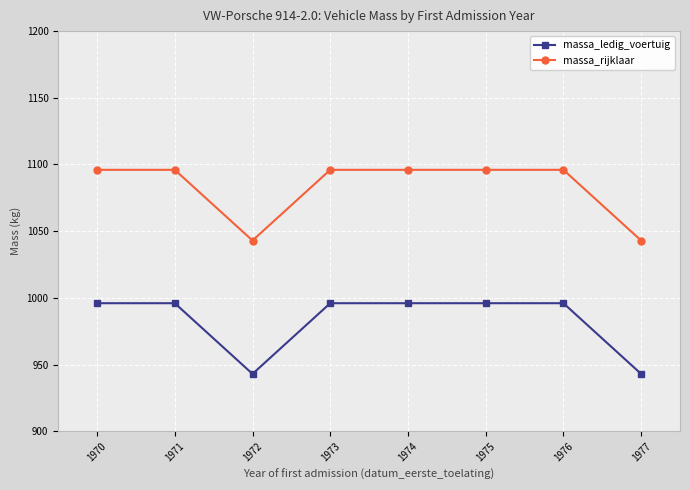

At 1977, list the series in order from largest to smallest.

massa_rijklaar, massa_ledig_voertuig